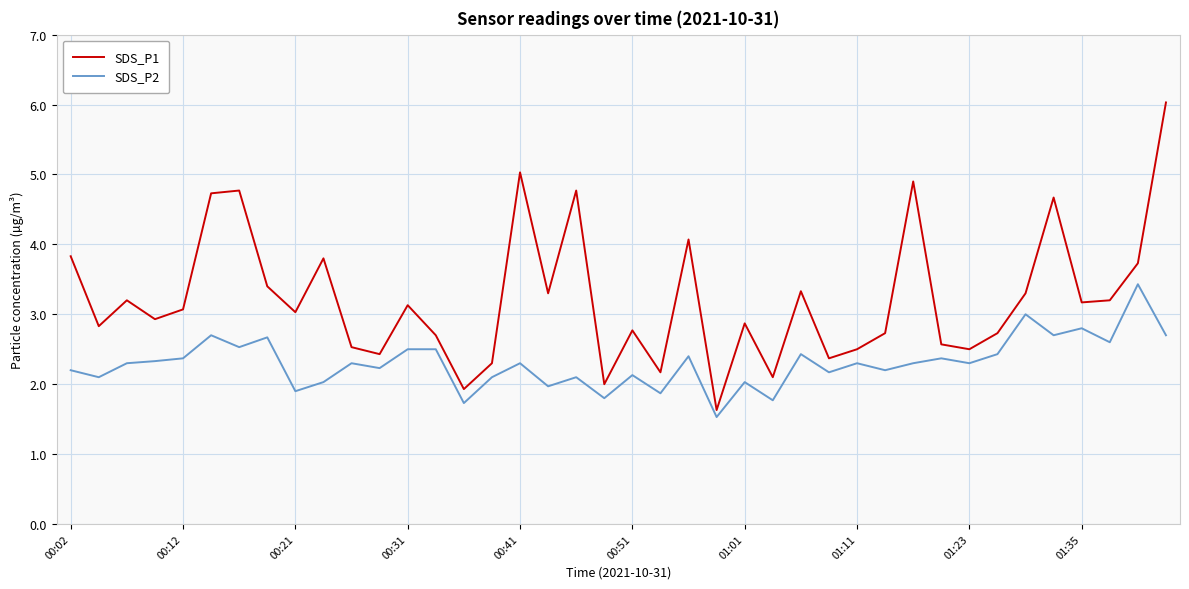

What is the average value of the SDS_P2 series?

2.3